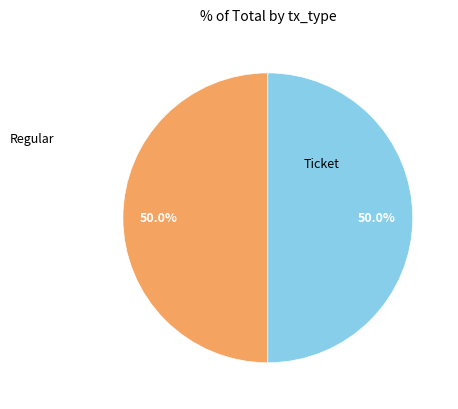

Which slice is the largest?

Regular